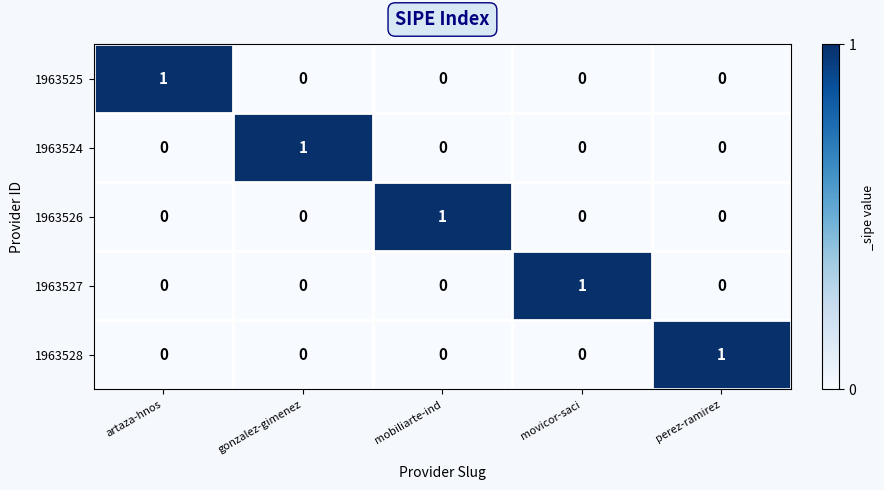

Is the value of 1963525 at gonzalez-gimenez greater than the value of 1963527 at movicor-saci?

No